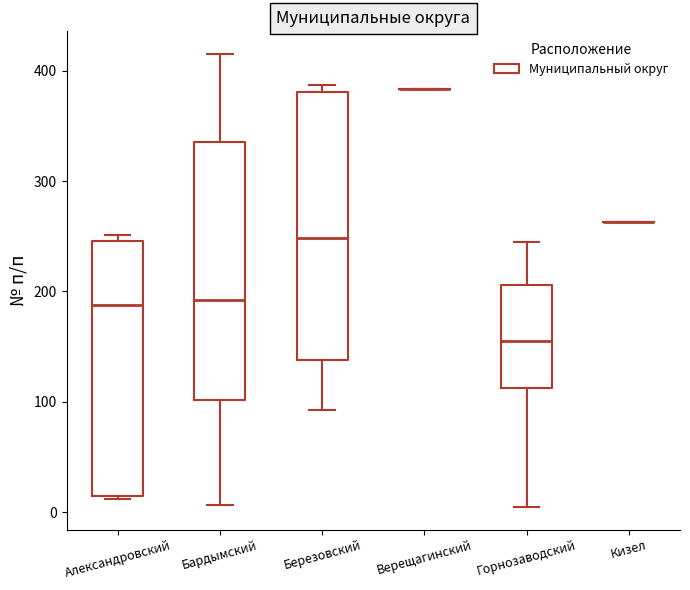

Where does the lower whisker of the box for Бардымский end on the y-axis? The values are not printed on the chart, so give them approximately, as read against the axis.

10